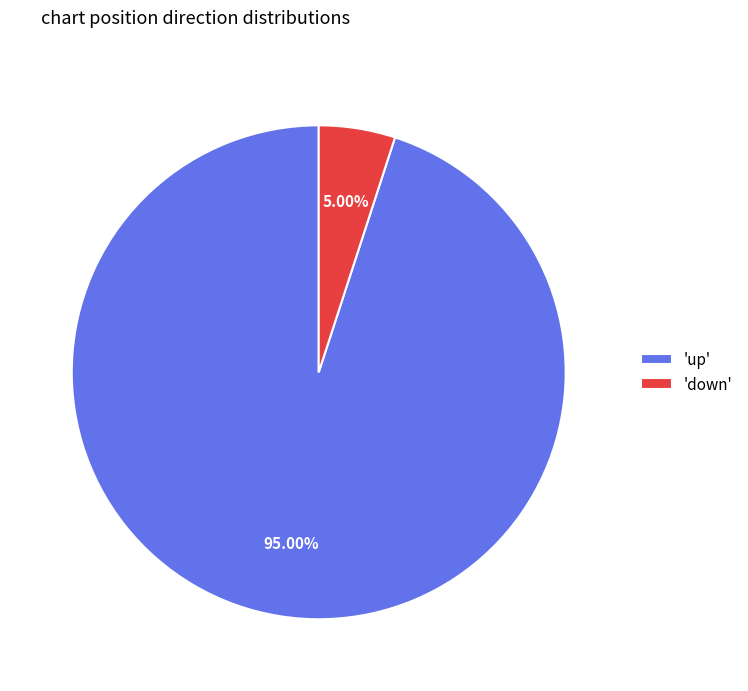

Is there any slice that represents more than half of the pie?

Yes